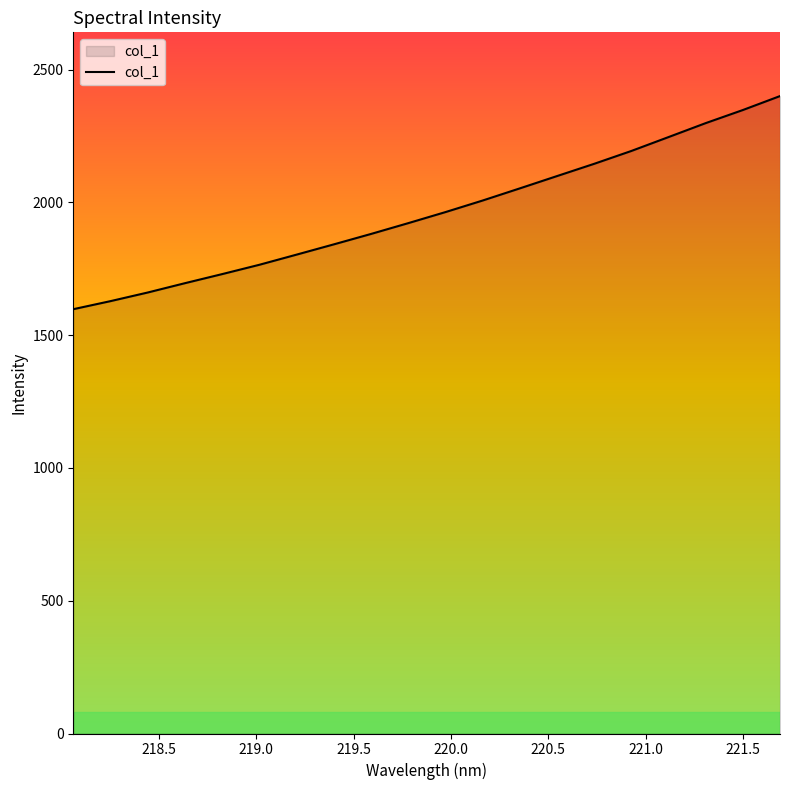

What is the smallest value displayed?

1597.6